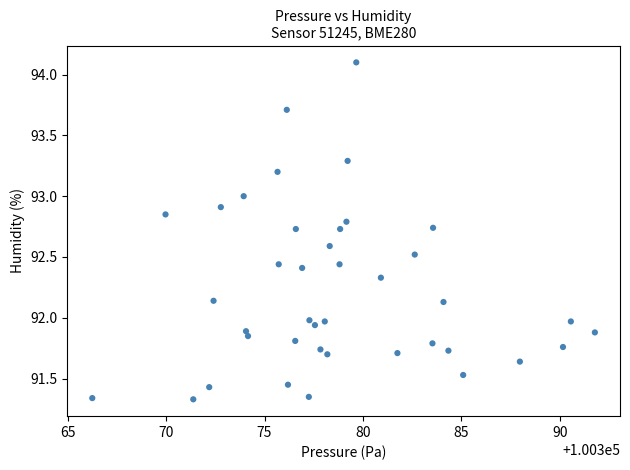

What is the range of X values (max minus min)?

25.5